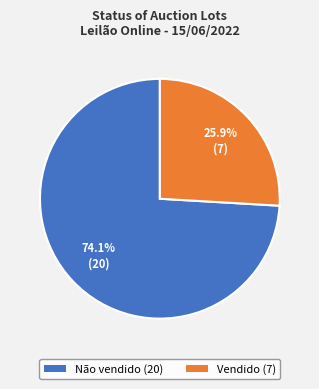

What percentage is NOT represented by Não vendido?

25.9%